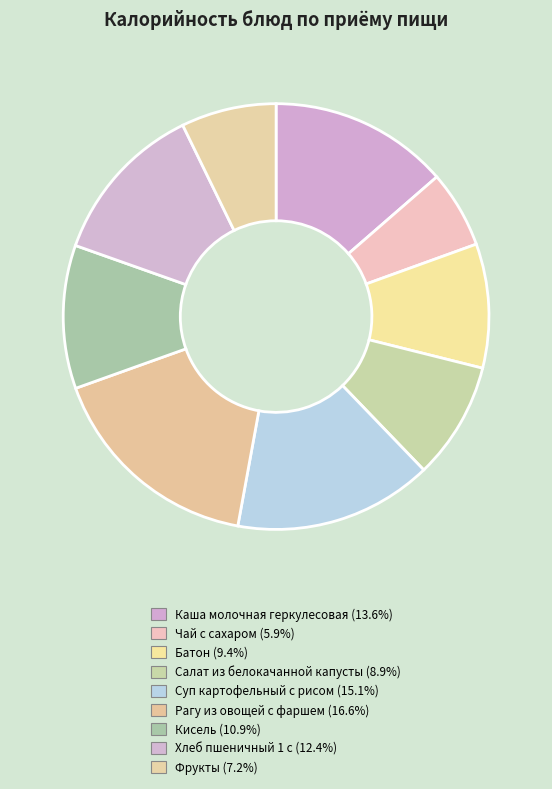

How many slices are in this pie chart?

9